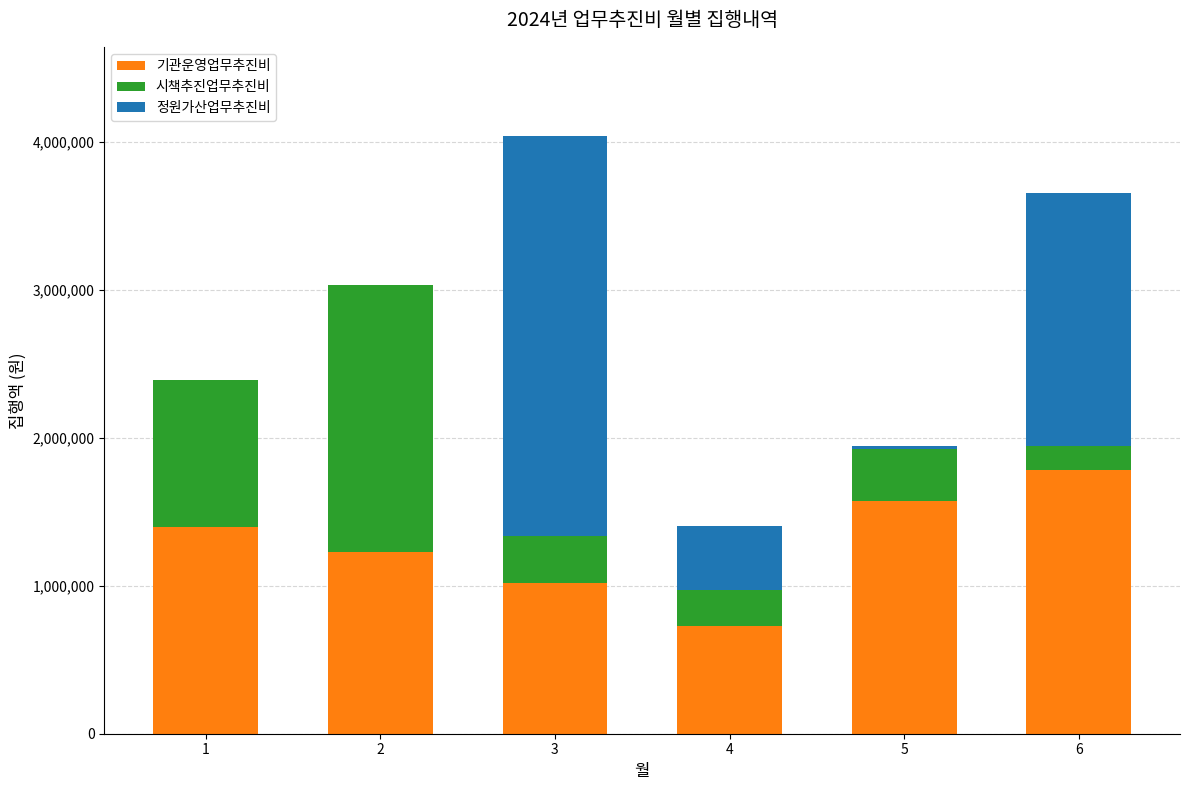

At which category is the sum across all series the highest?

3